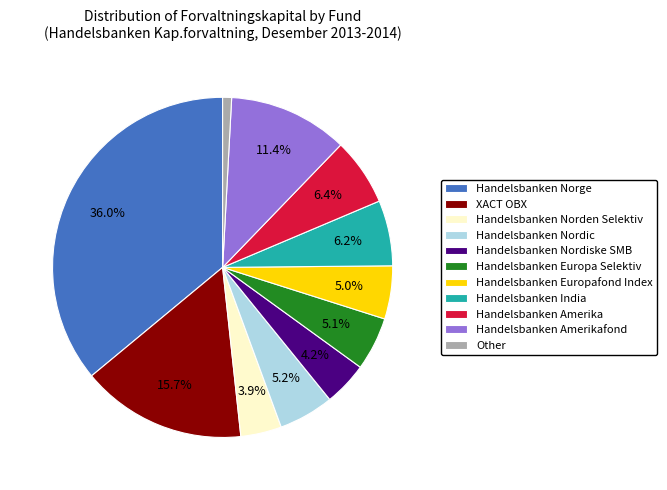

To the nearest percent, what percentage of the pie is Handelsbanken Nordiske SMB?

4%